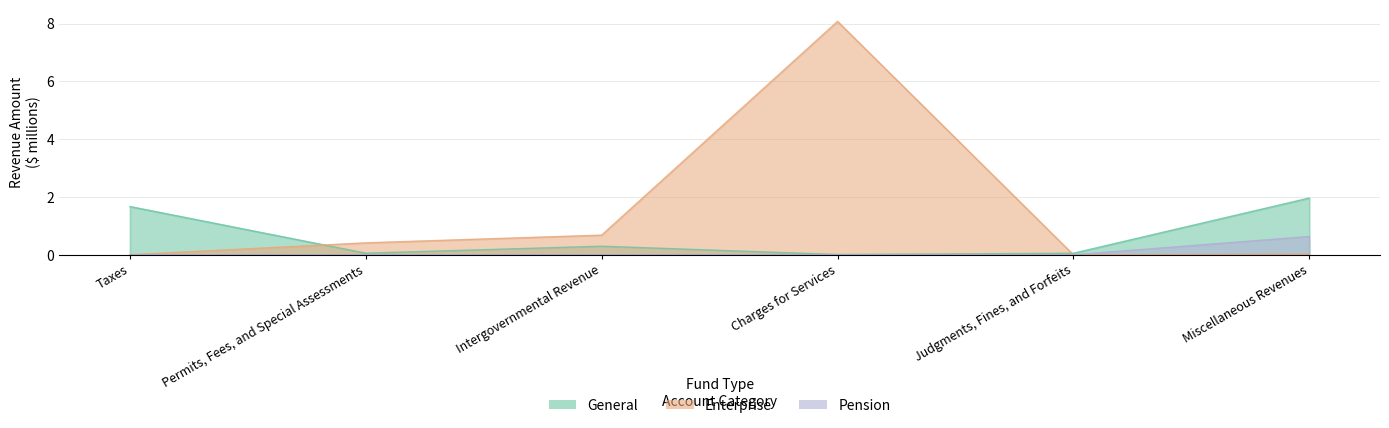

Between Charges for Services and Permits, Fees, and Special Assessments, which is larger?

Permits, Fees, and Special Assessments